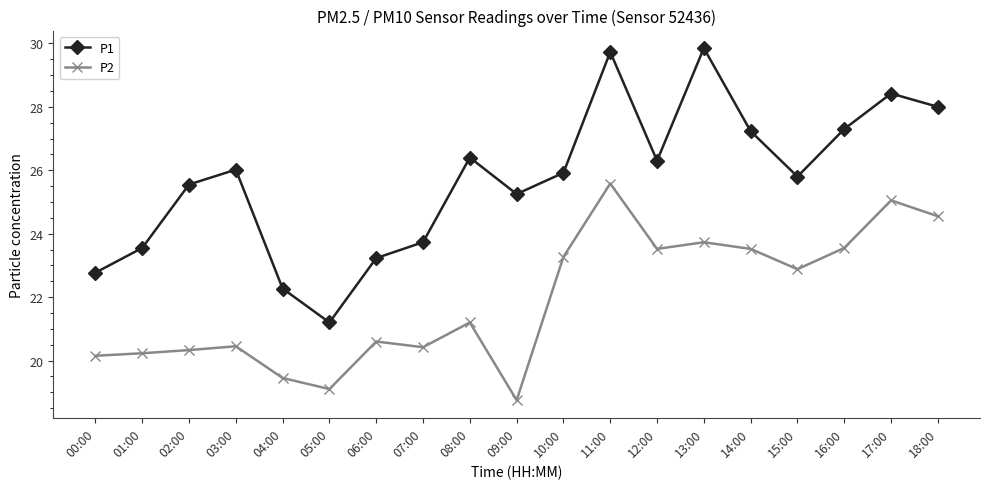

How many data points does each series have?

19